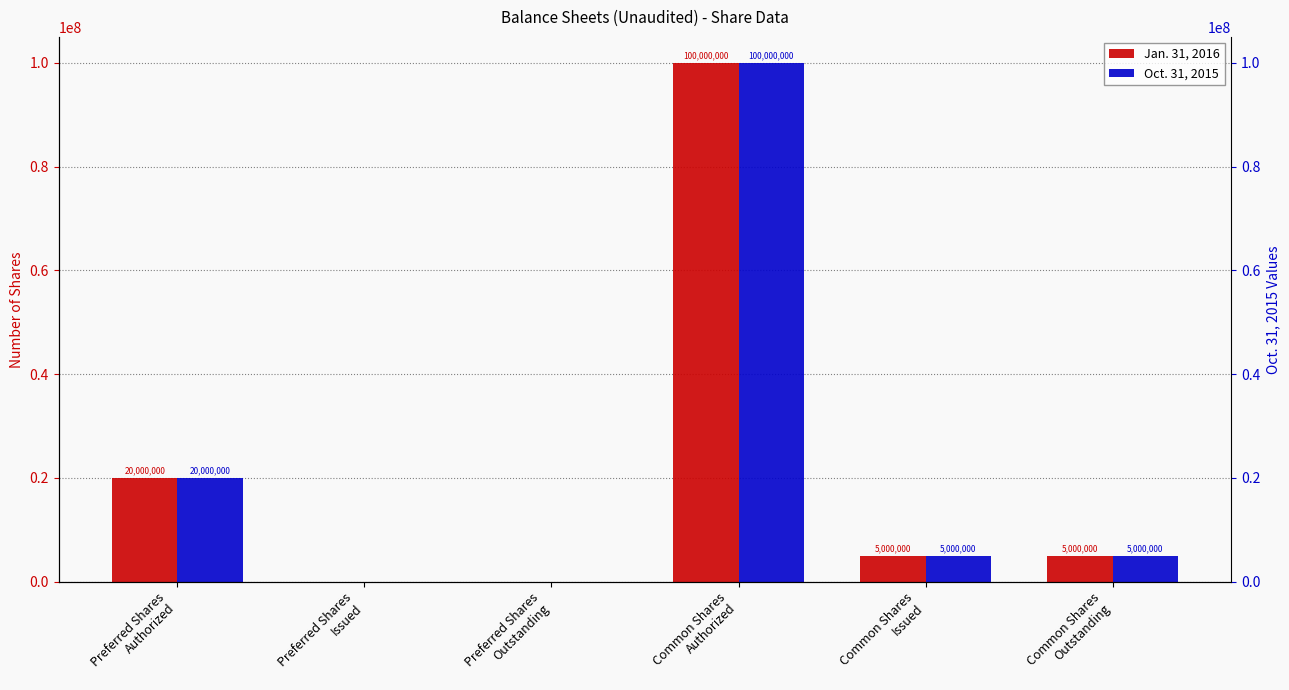

What is the average value of the Oct. 31, 2015 series?

21666667